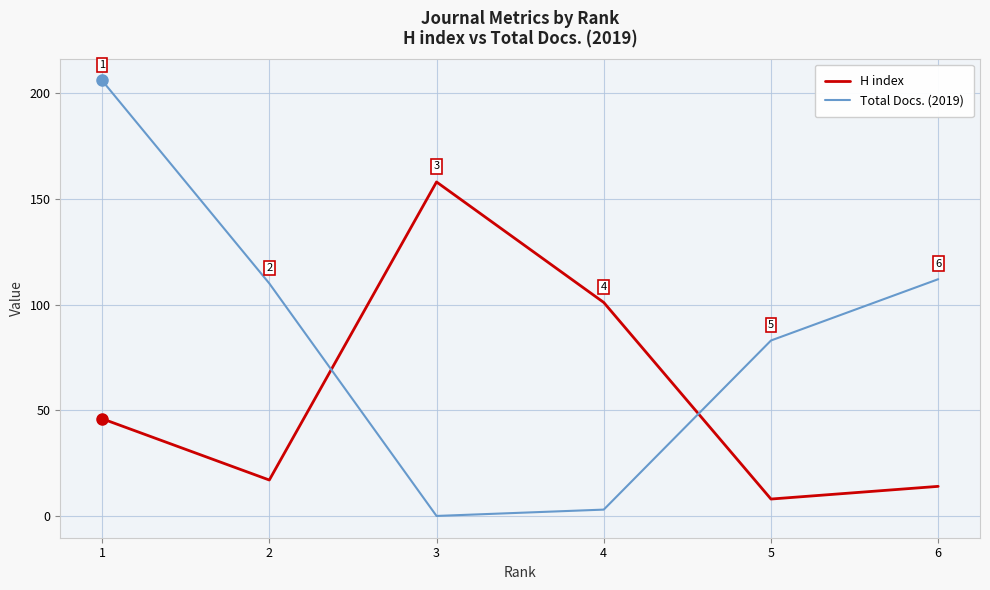

How many interior local valleys does the Total Docs. (2019) series have?

1